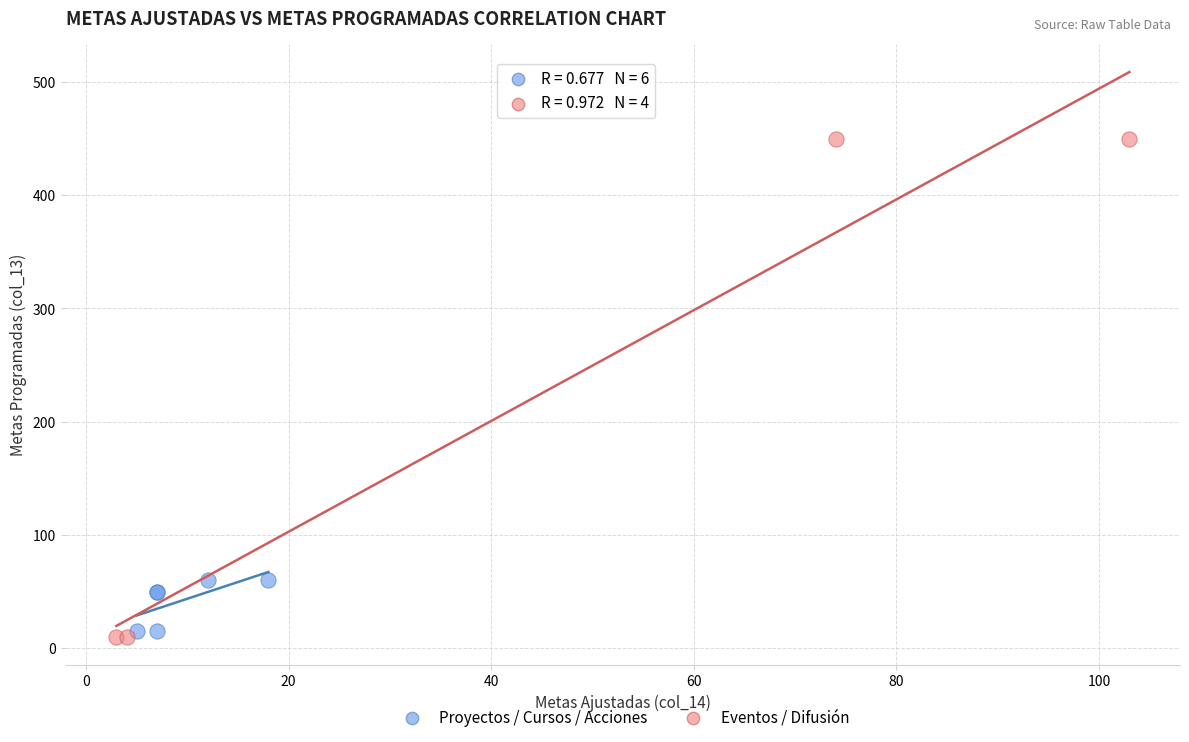

Which series has the largest Y range (max minus min)?

Eventos / Difusión